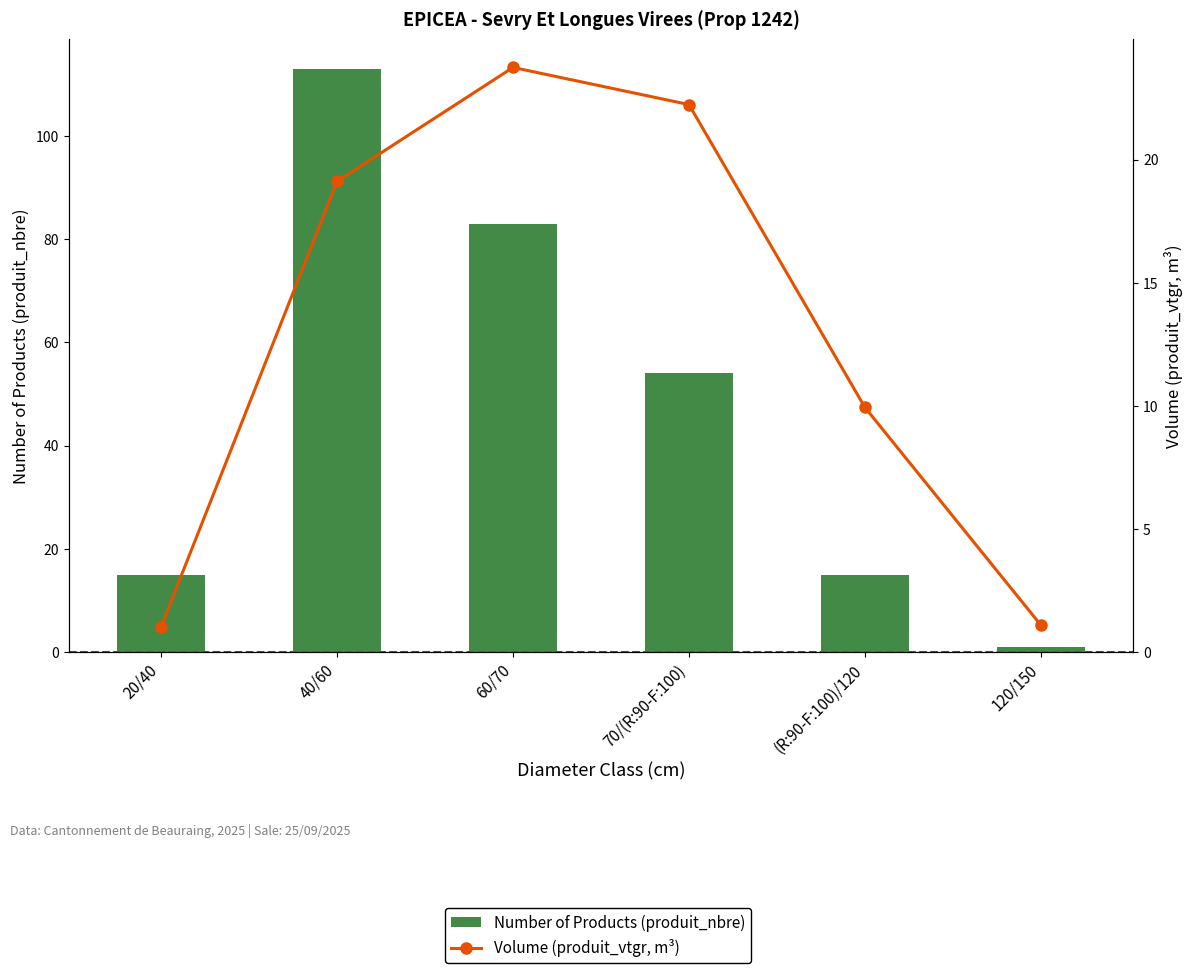

Between 70/(R:90-F:100) and 20/40, which is larger?

70/(R:90-F:100)